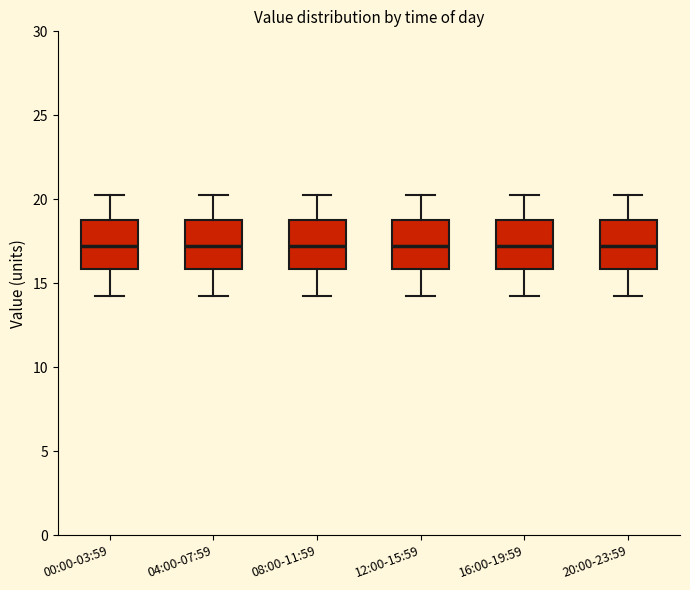

Where is the lower edge of the box for 04:00-07:59 on the y-axis? The values are not printed on the chart, so give them approximately, as read against the axis.

16.0